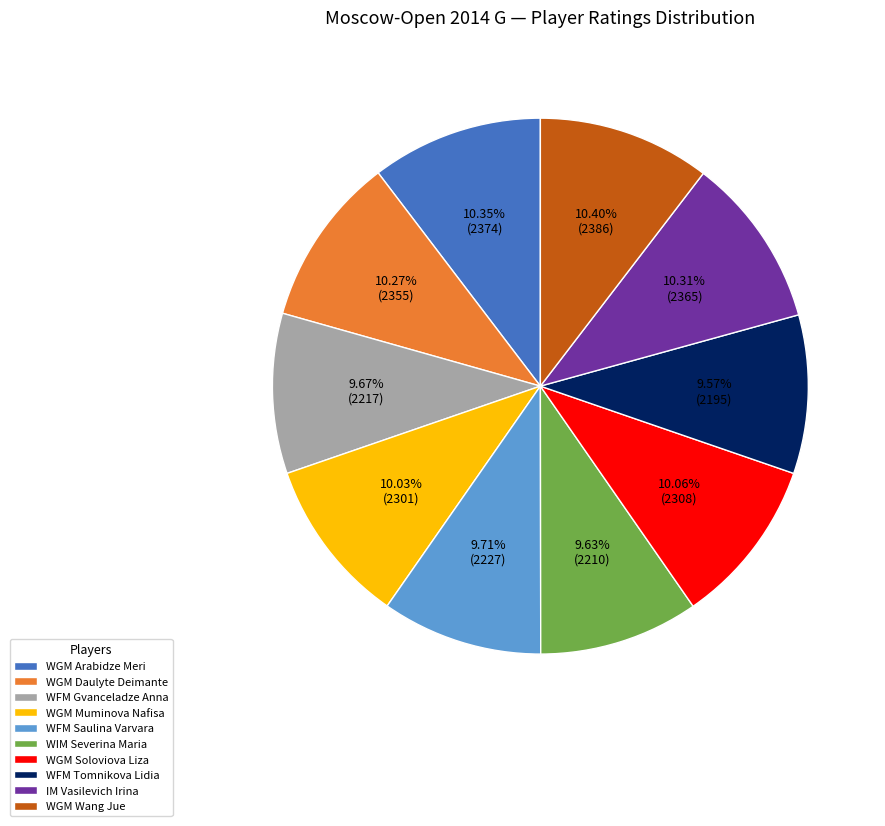

True or false: WGM Daulyte Deimante accounts for 10% of the total.

True